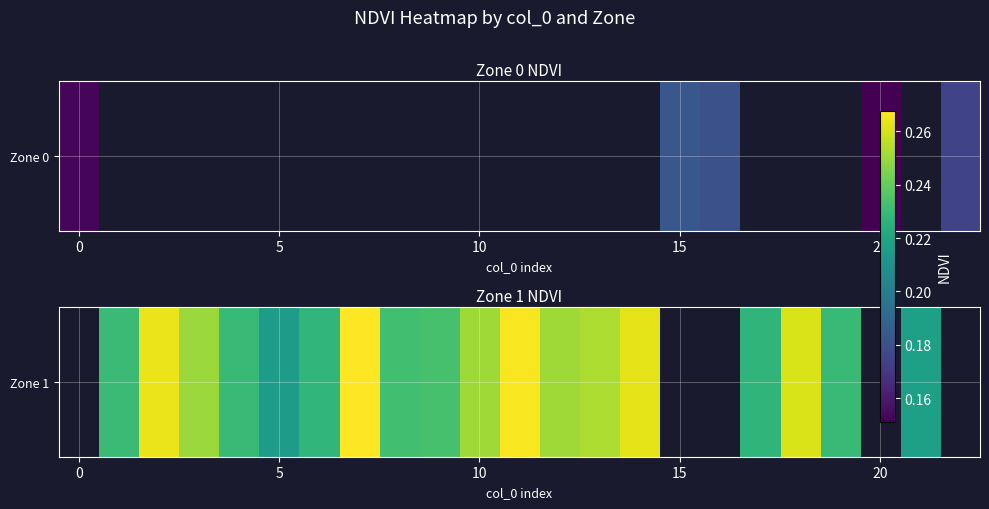

What is the maximum value shown in the chart?

0.3